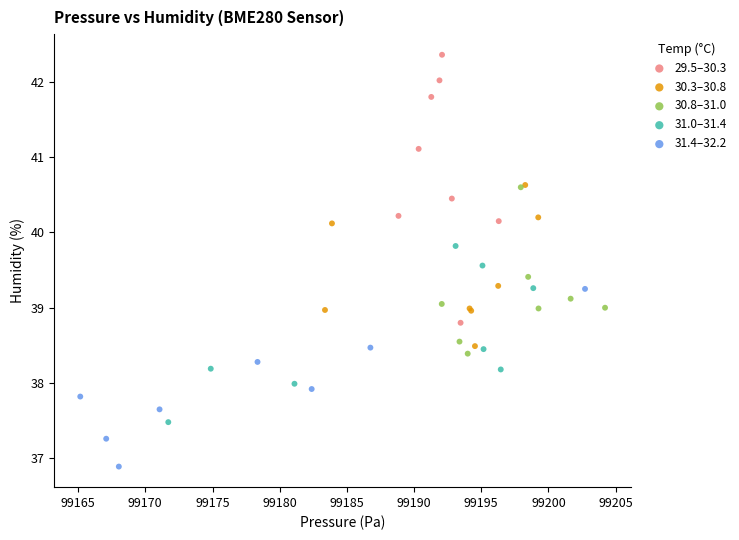

Which series reaches the minimum Y coordinate?

31.4–32.2